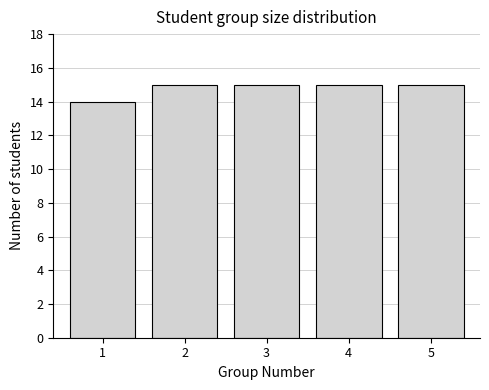

Reading left to right, transcribe this chart: for each bar, give the range it covers on the x-axis and its height. The values are not printed on the chart, so give them approximately, as read against the axis.

0.5 to 1.5: 14
1.5 to 2.5: 15
2.5 to 3.5: 15
3.5 to 4.5: 15
4.5 to 5.5: 15